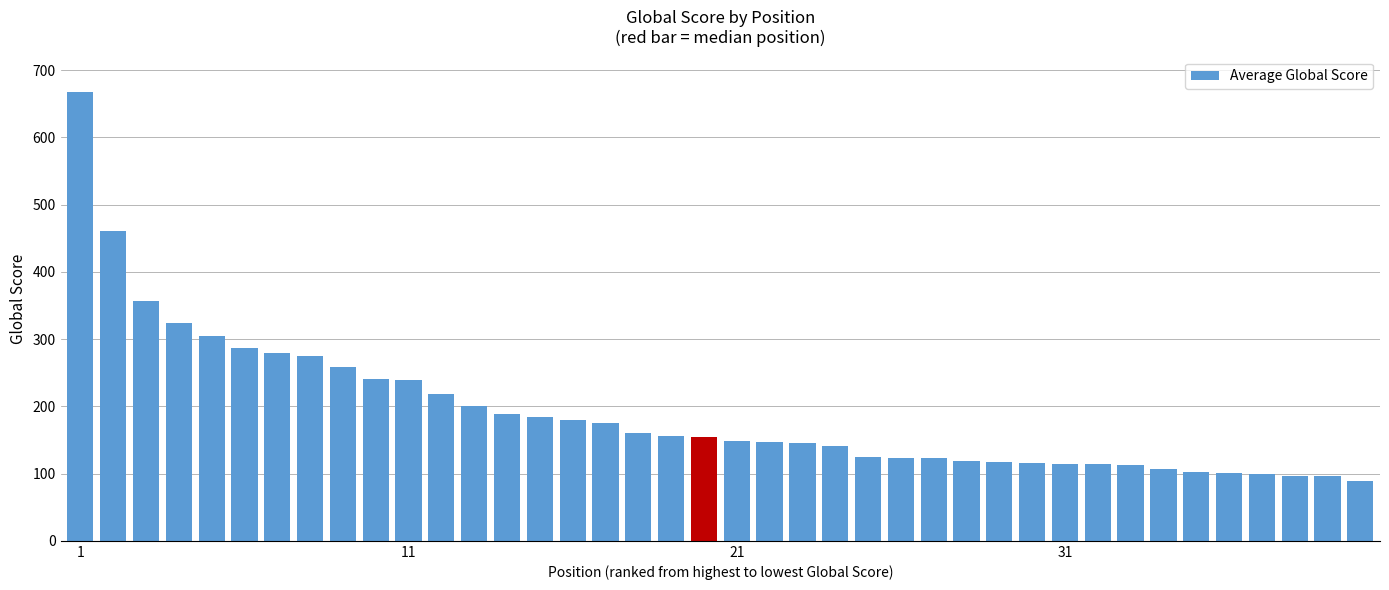

How many values are below 154?

20